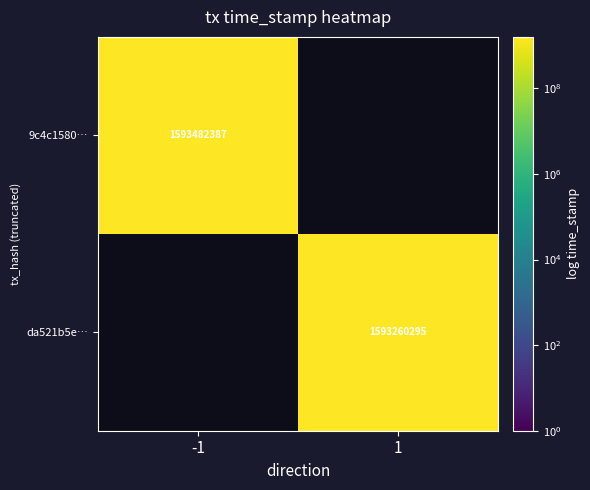

Which has a higher value, -1 or 1?

-1